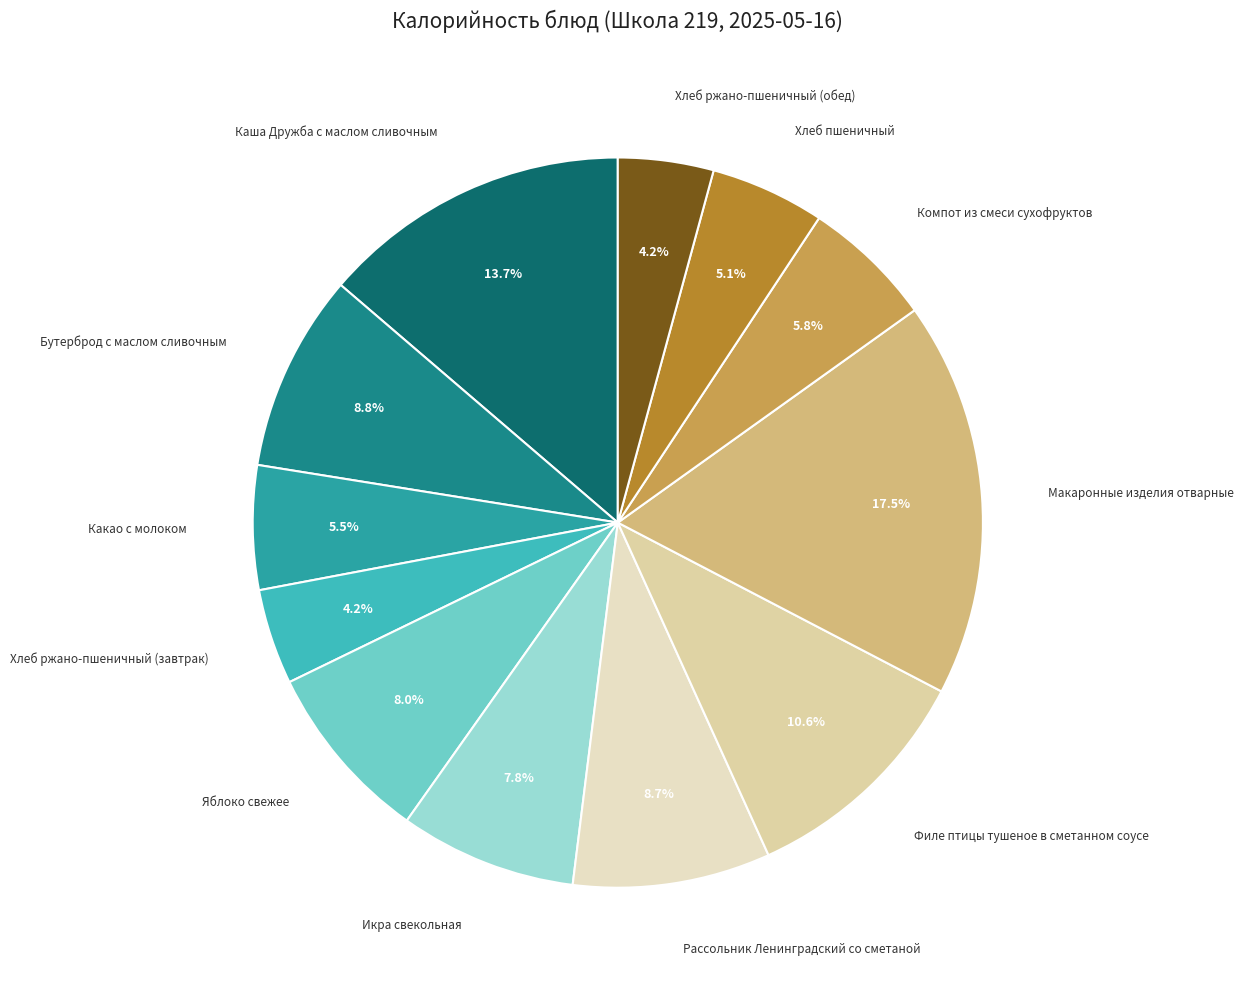

Which slice is the largest?

Макаронные изделия отварные